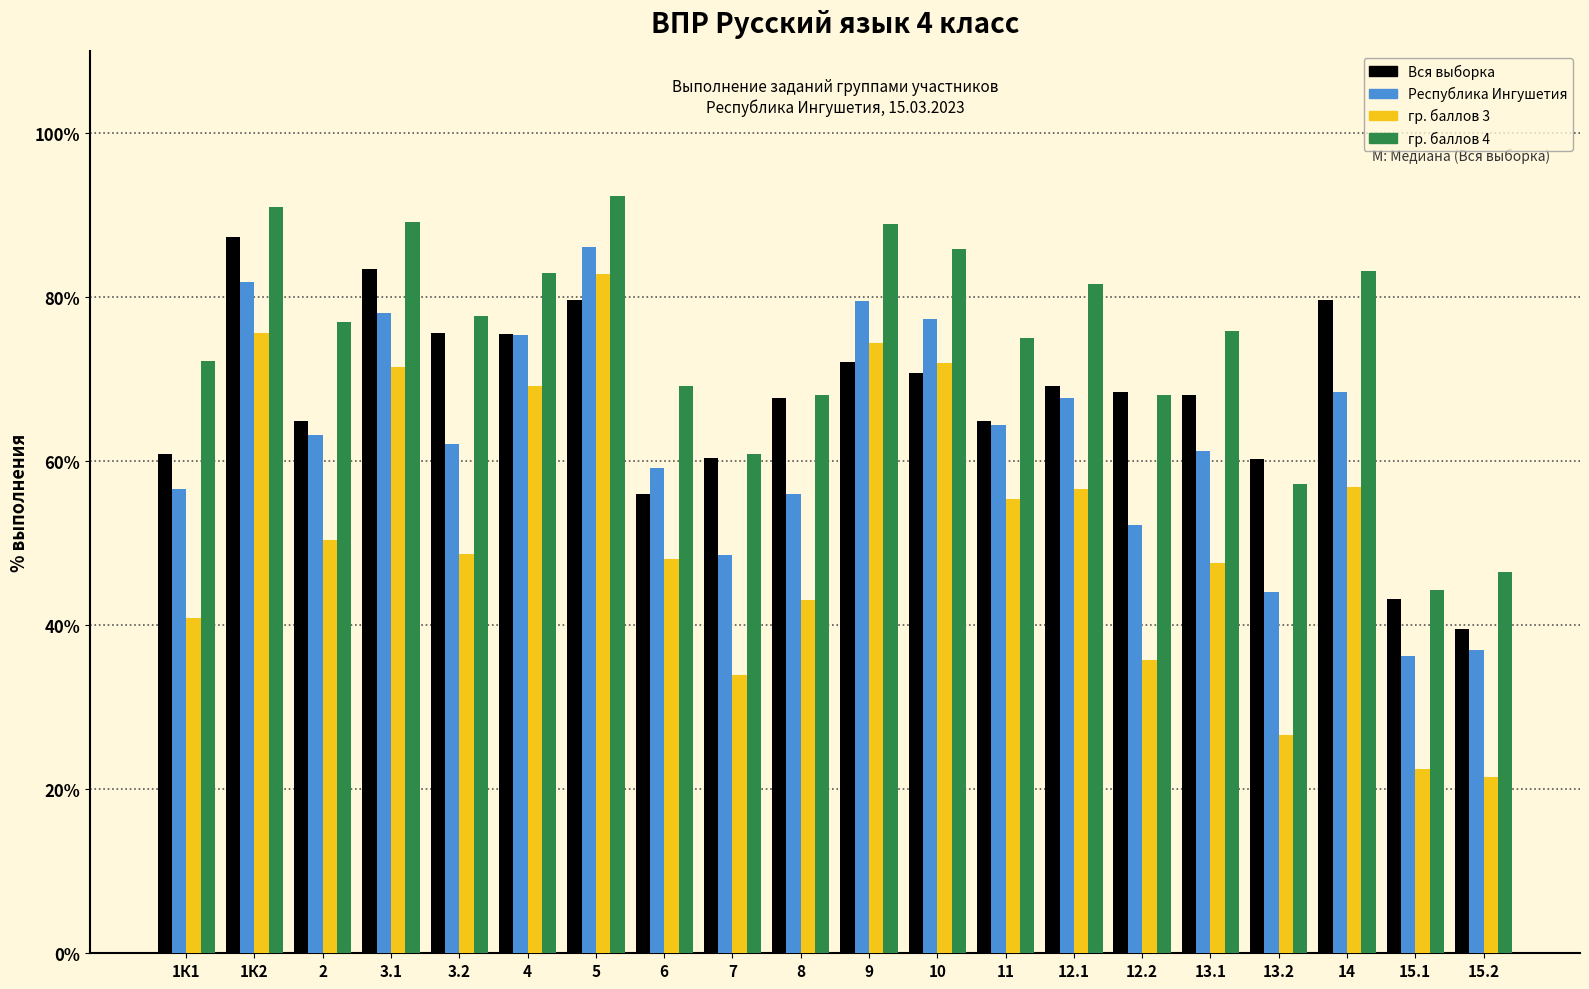

Which series has the largest range (max minus min)?

гр. баллов 3